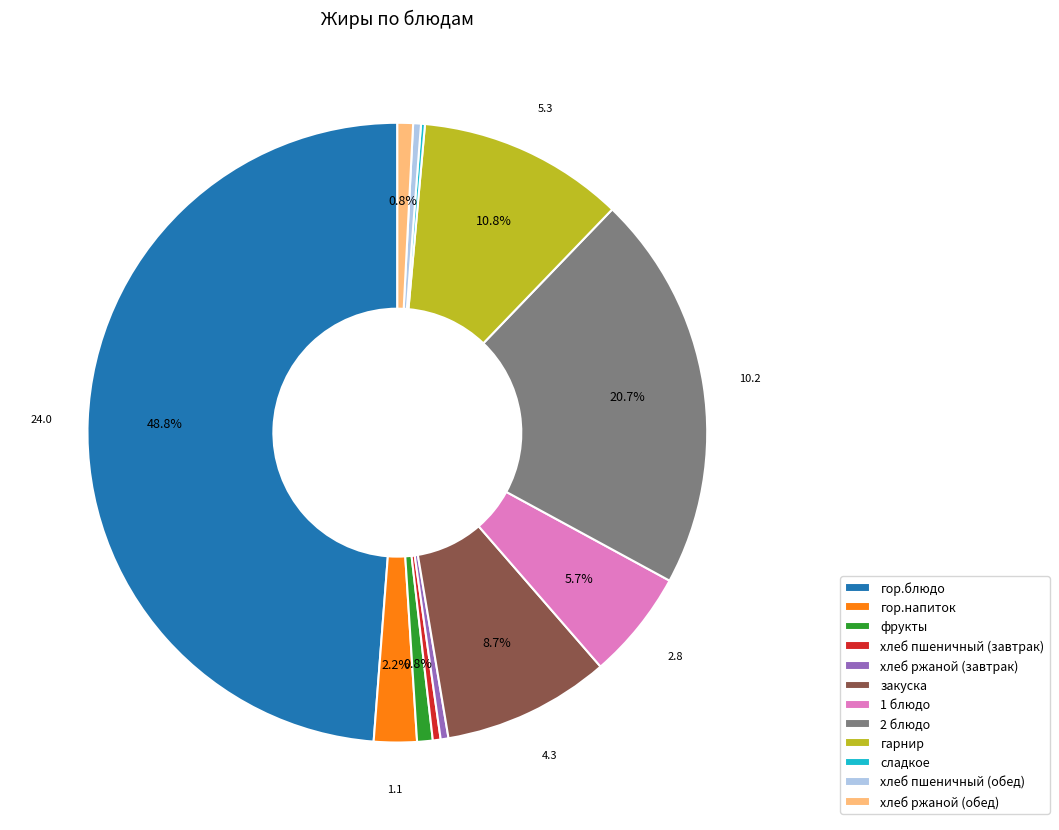

Which slice is the largest?

гор.блюдо